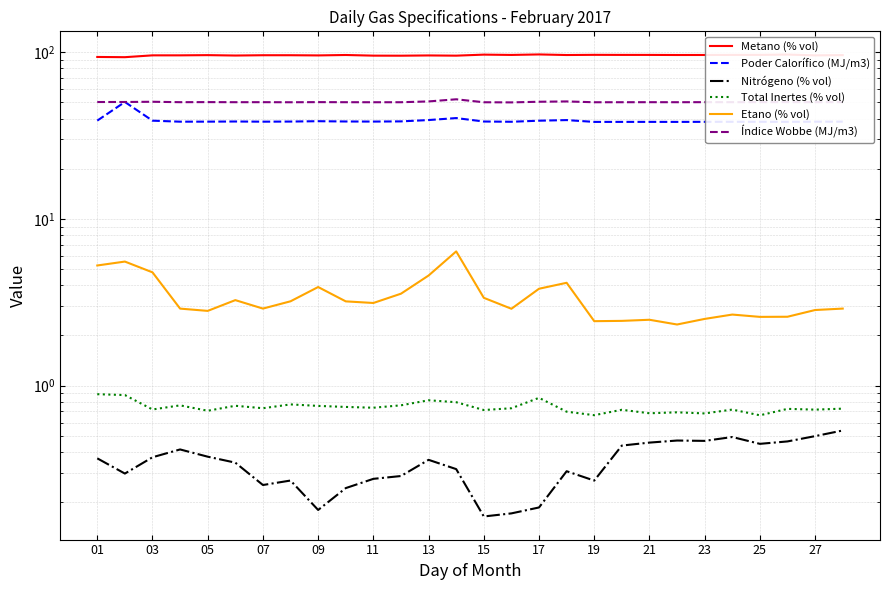

Is the value of Índice Wobbe (MJ/m3) at 21 greater than the value of Etano (% vol) at 26?

Yes